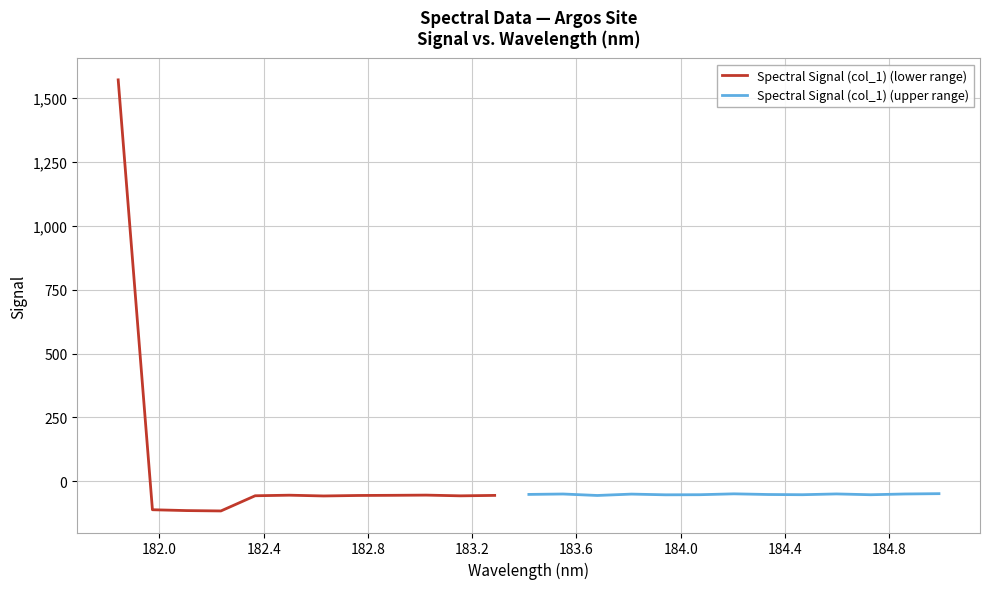

What is the value of the 24th point from the left?

-49.9